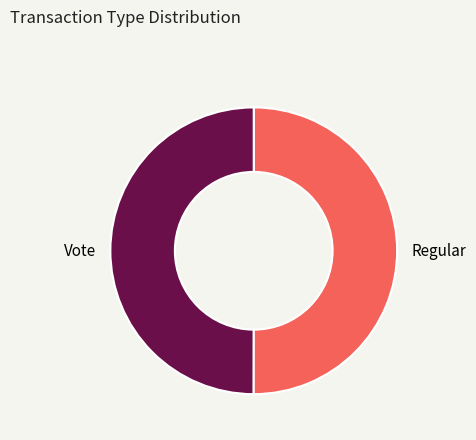

Is it true that Regular is 50% of the pie?

True